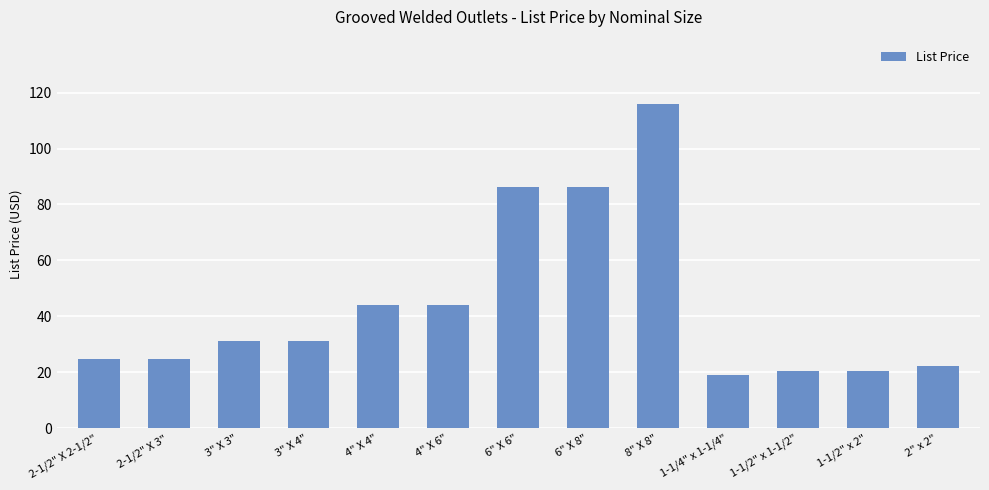

The value at 6" X 8" is 37.0. True or false?

False